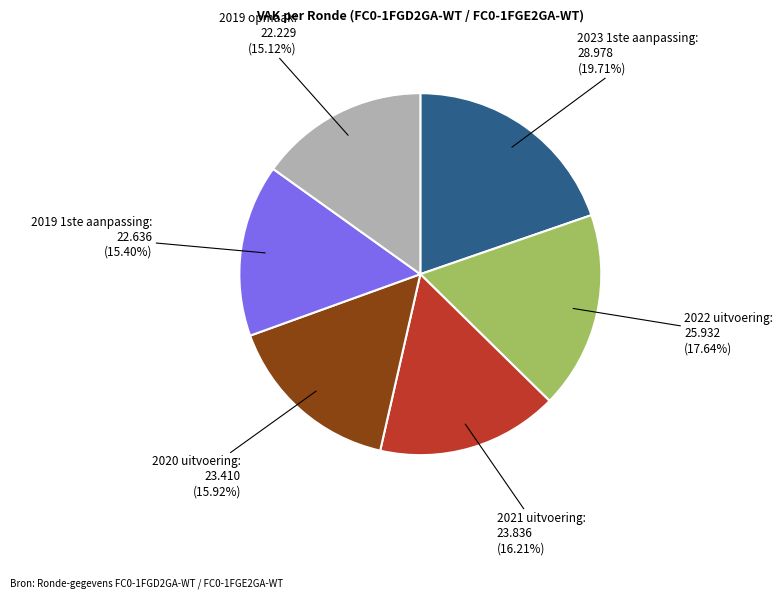

To the nearest percent, what is the average slice percentage?

17%